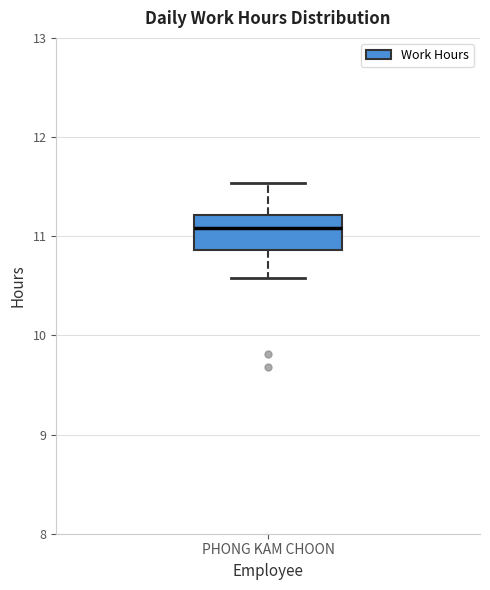

Where does the lower whisker of the box for PHONG KAM CHOON end on the y-axis? The values are not printed on the chart, so give them approximately, as read against the axis.

10.6